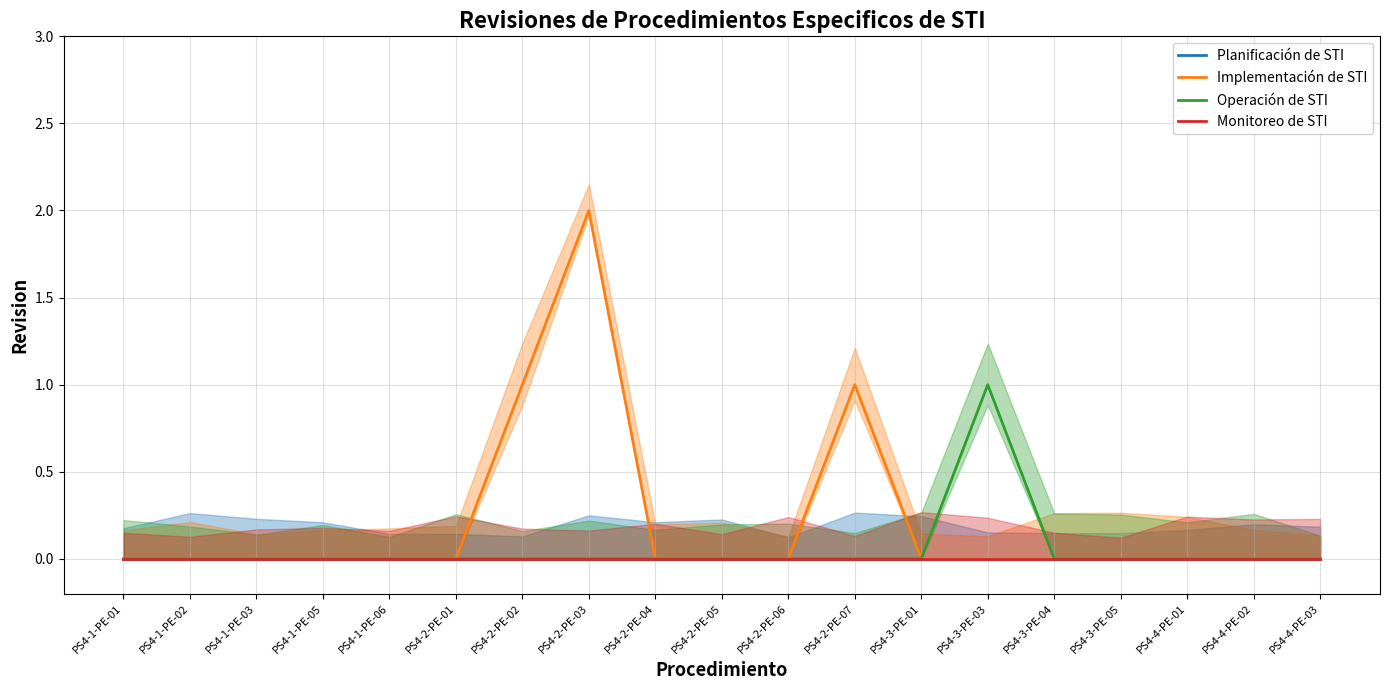

What is the greatest value displayed?

2